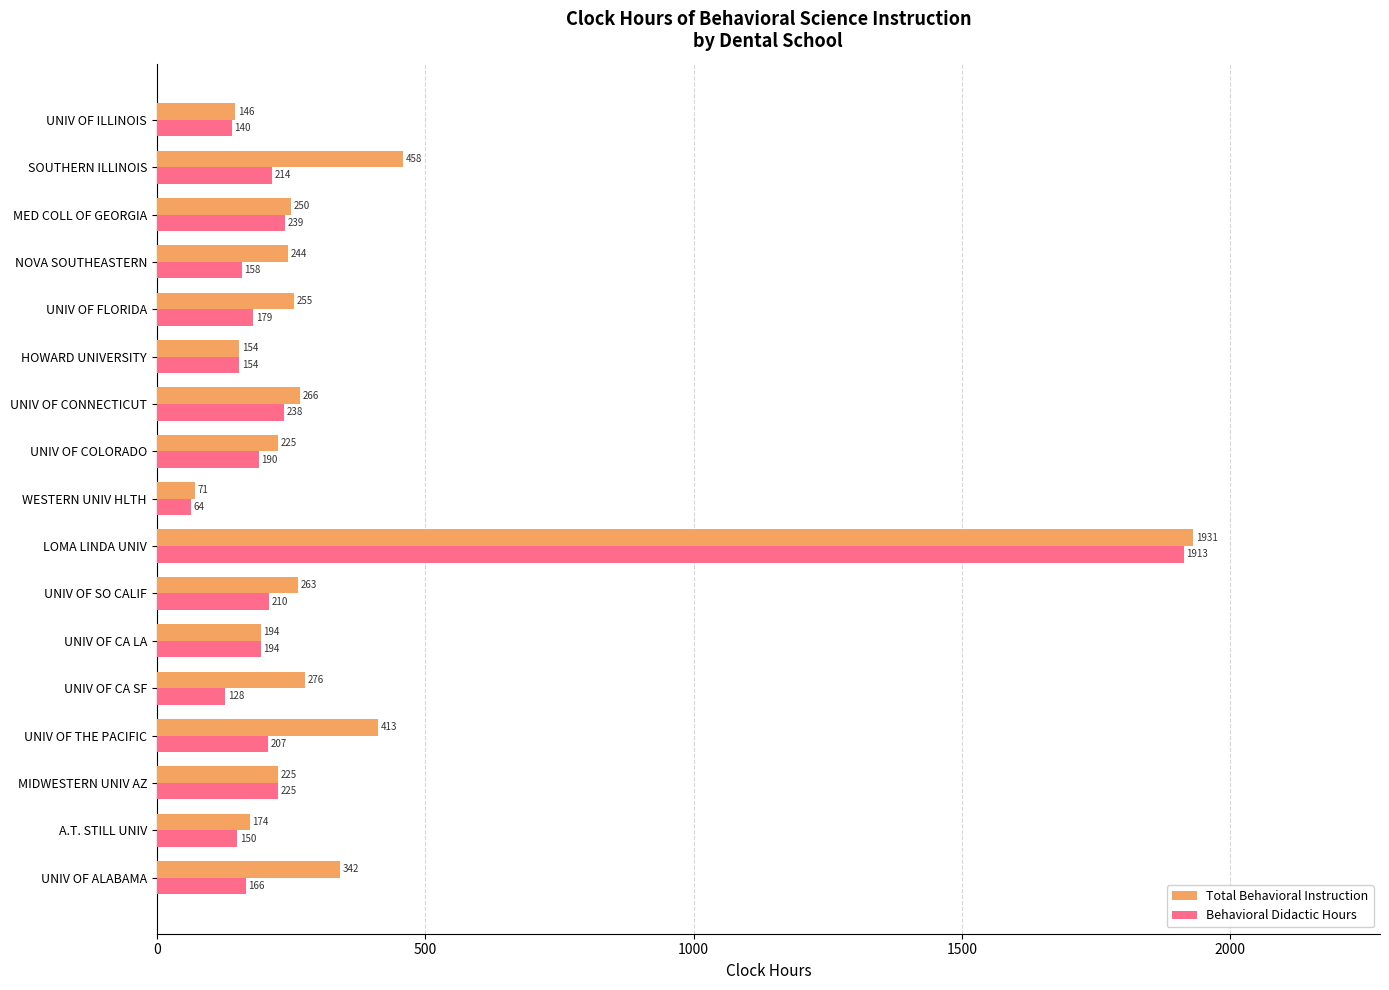

Is it true that Total Behavioral Instruction equals 458.5 at SOUTHERN ILLINOIS?

True